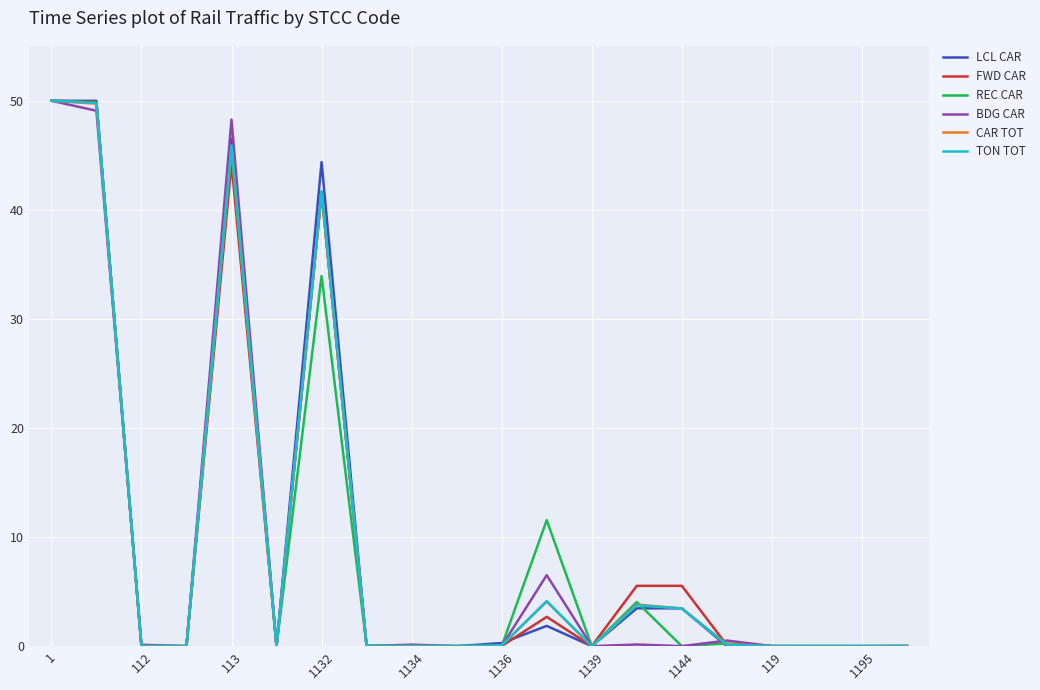

What is the maximum value for TON TOT?

50.0